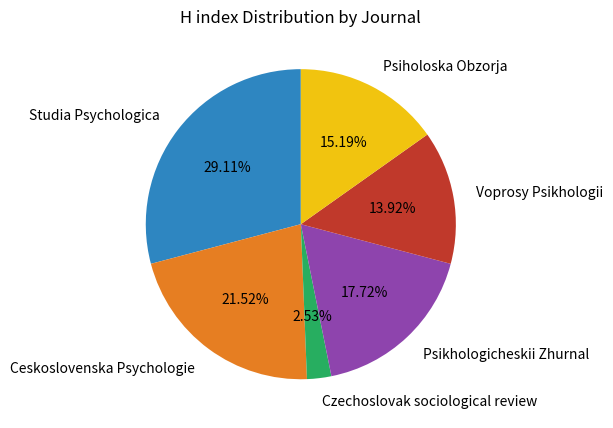

The Ceskoslovenska Psychologie slice represents 10% of the pie. True or false?

False